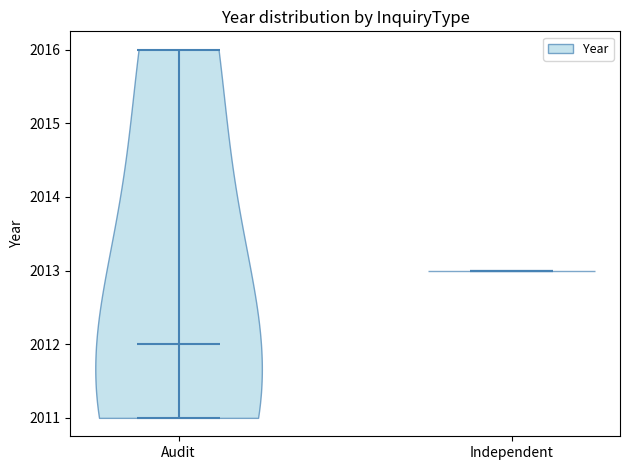

Reading left to right, read every violin against the y-axis: where its median line is, and the lowest and highest points it reaches. The values are not printed on the chart, so give them approximately, as read against the axis.

Audit: median line 2012, lowest point 2011, highest point 2016
Independent: median line 2013, lowest point 2013, highest point 2013